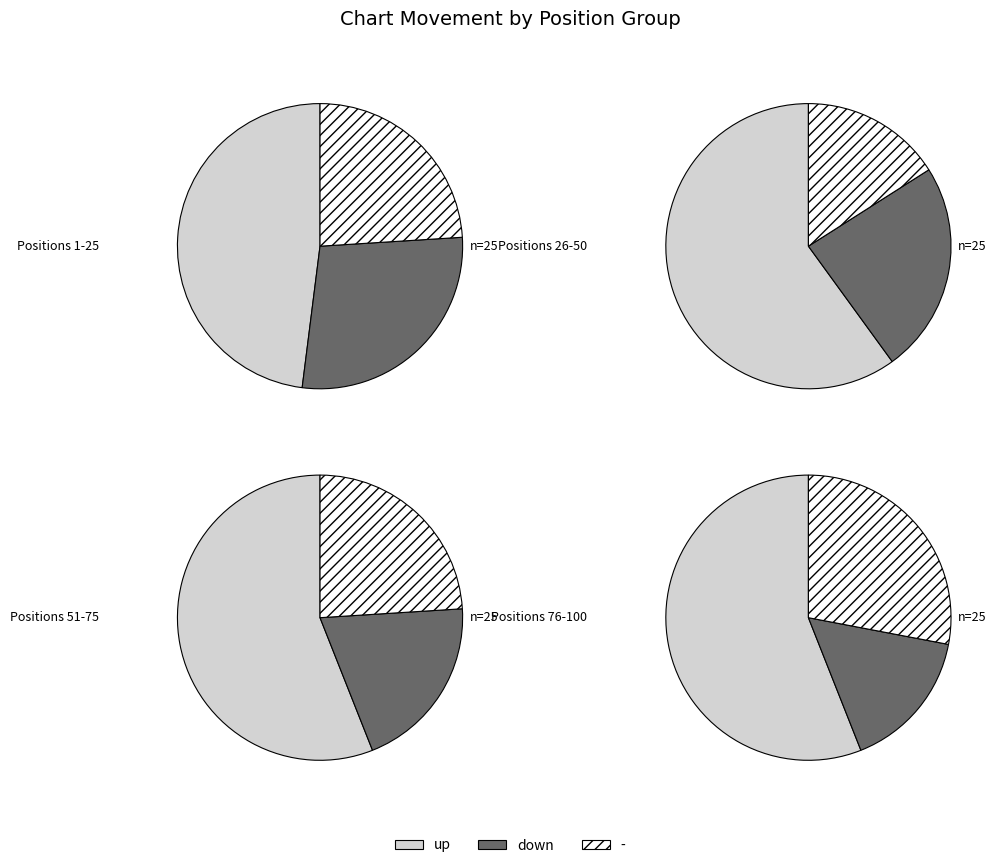

To the nearest percent, what is the combined percentage of up and -?

78%